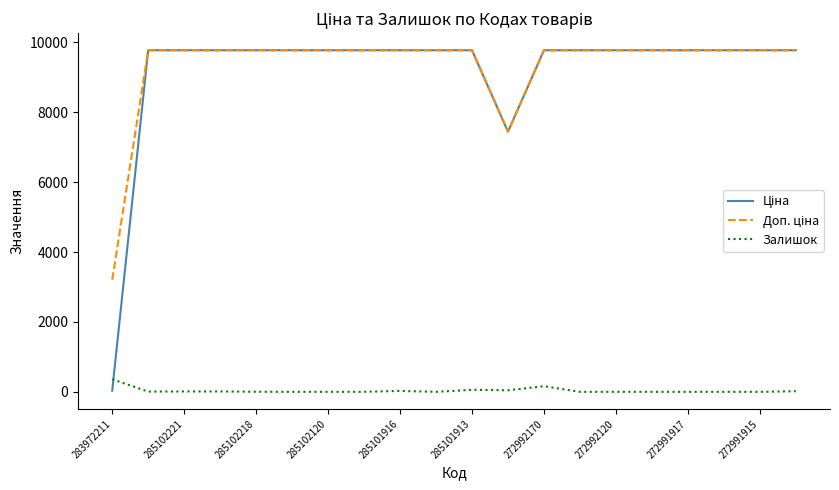

What is the greatest value displayed?

9775.5